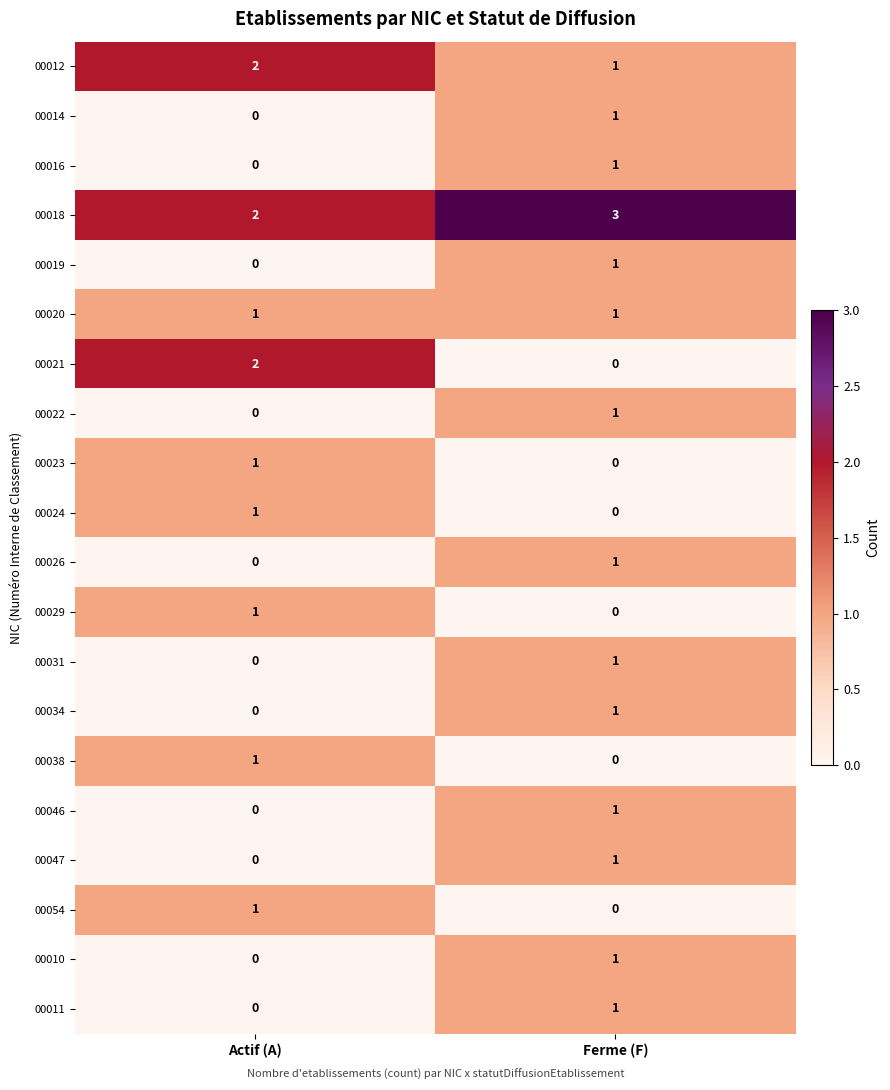

Where is 00016 nearest to the value 0?

Actif (A)